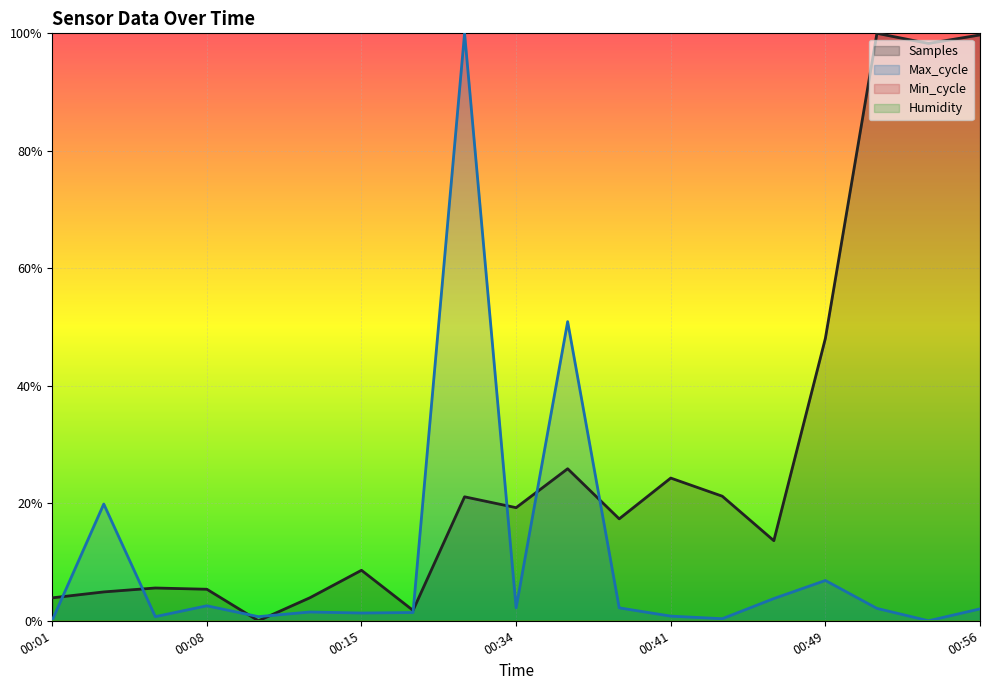

What is the spread (max minus min) of values at 00:31?

0.8